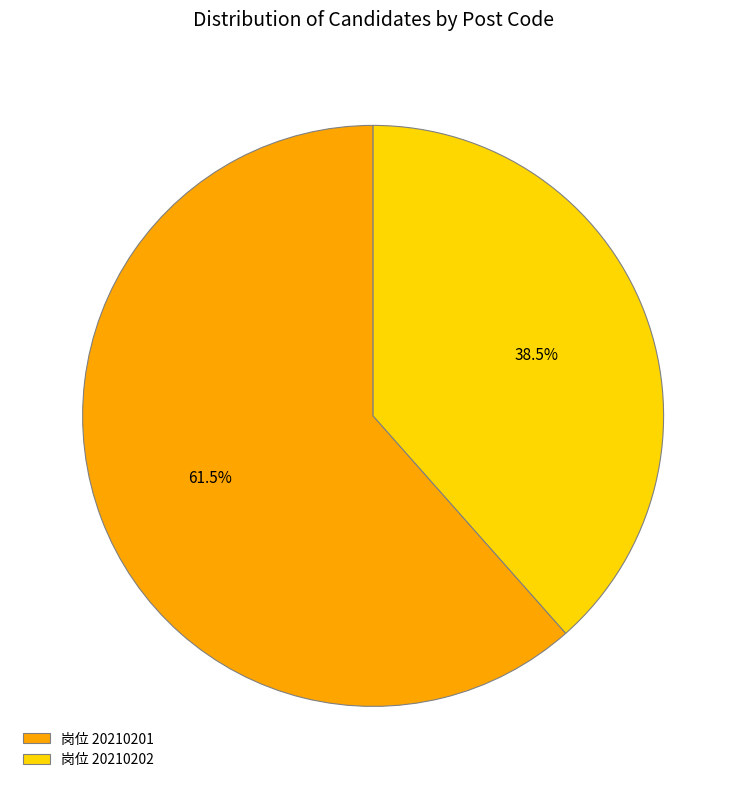

What is the smallest slice in the pie chart?

岗位 20210202